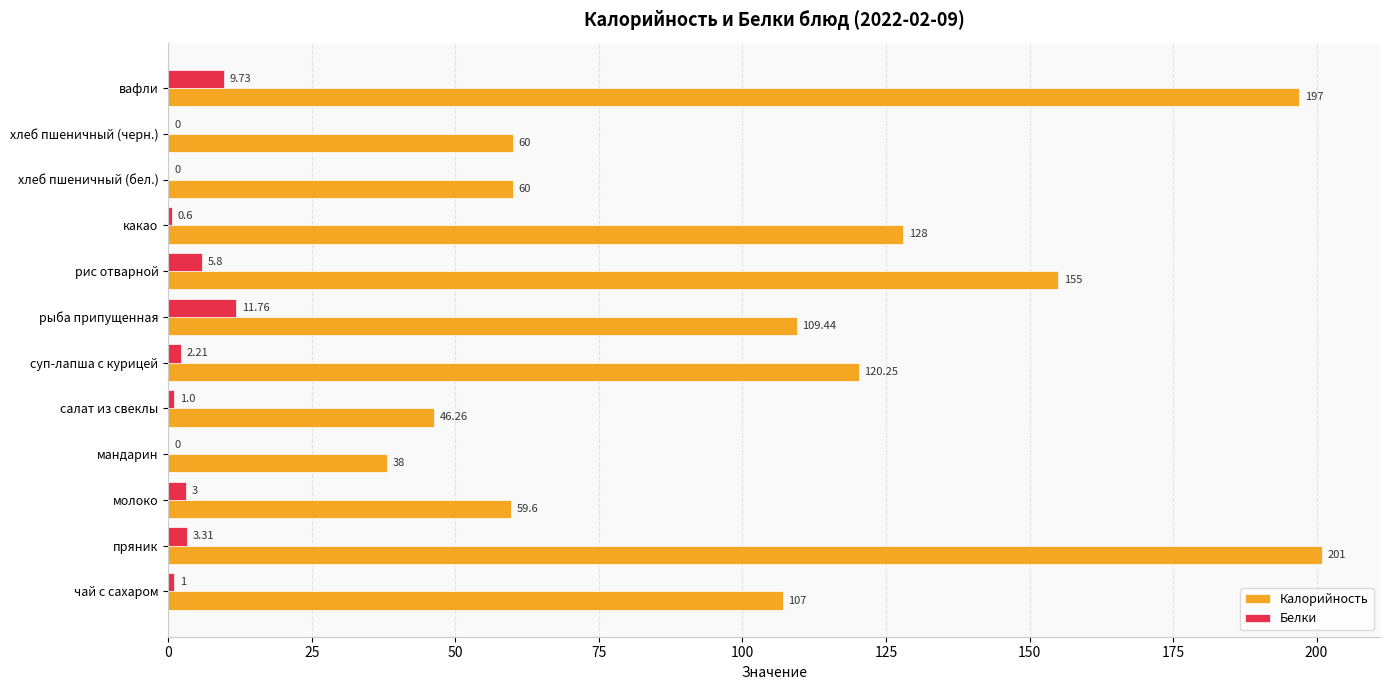

Where is Белки nearest to the value 5?

рис отварной